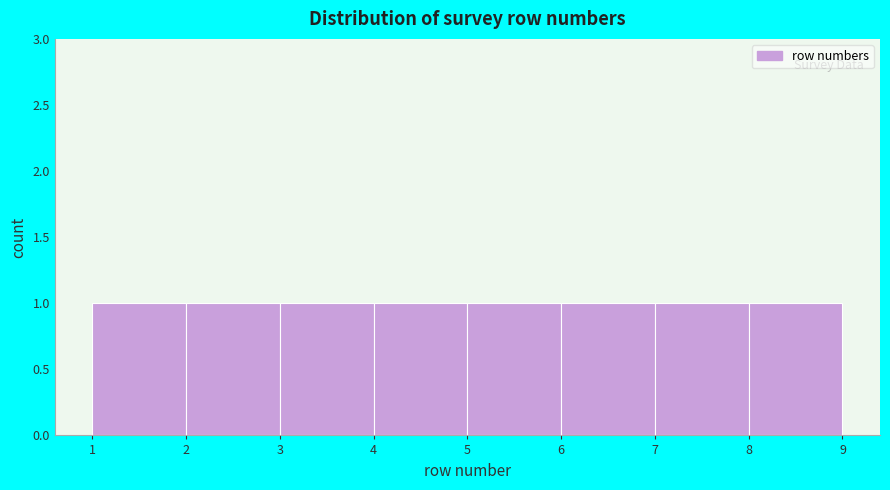

Reading left to right, transcribe this chart: for each bar, give the range it covers on the x-axis and its height. The values are not printed on the chart, so give them approximately, as read against the axis.

1 to 2: 1
2 to 3: 1
3 to 4: 1
4 to 5: 1
5 to 6: 1
6 to 7: 1
7 to 8: 1
8 to 9: 1